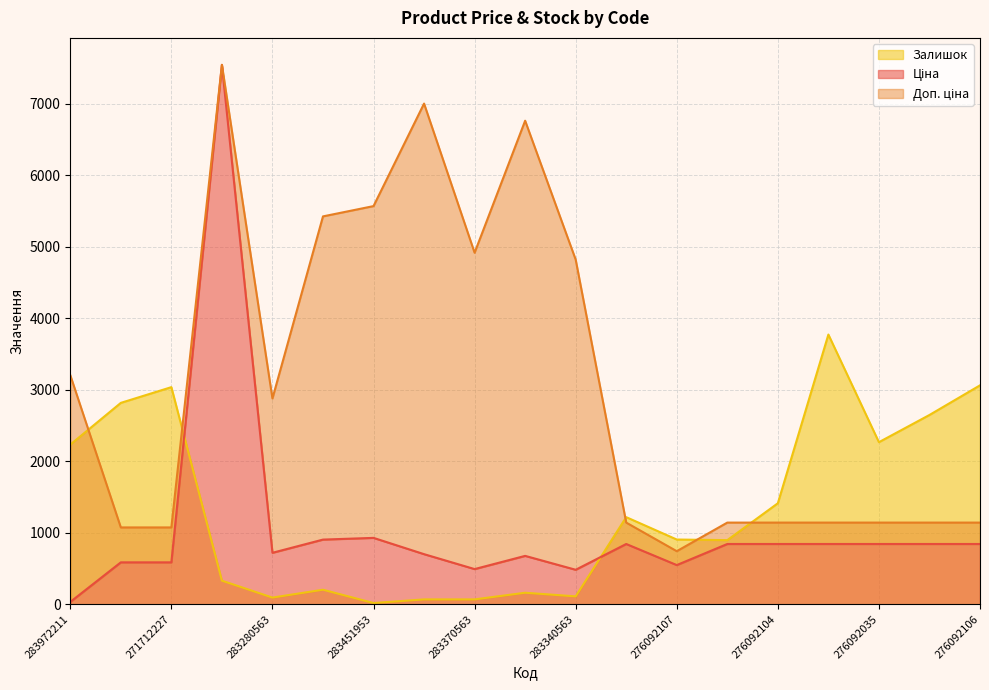

Where is the first local minimum for Доп. ціна?

283280563